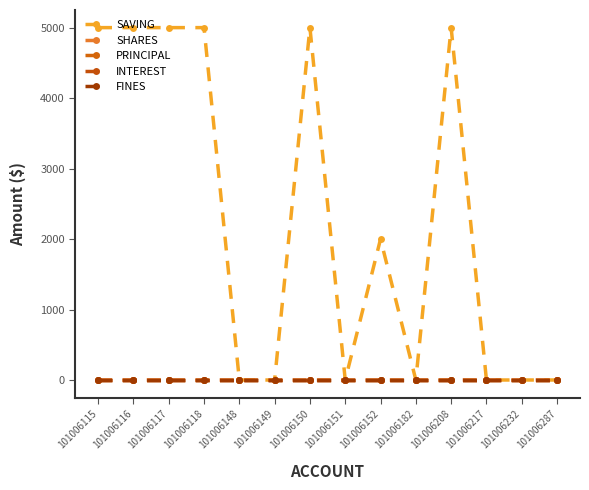

True or false: SAVING has more than 2 interior local peaks.

True